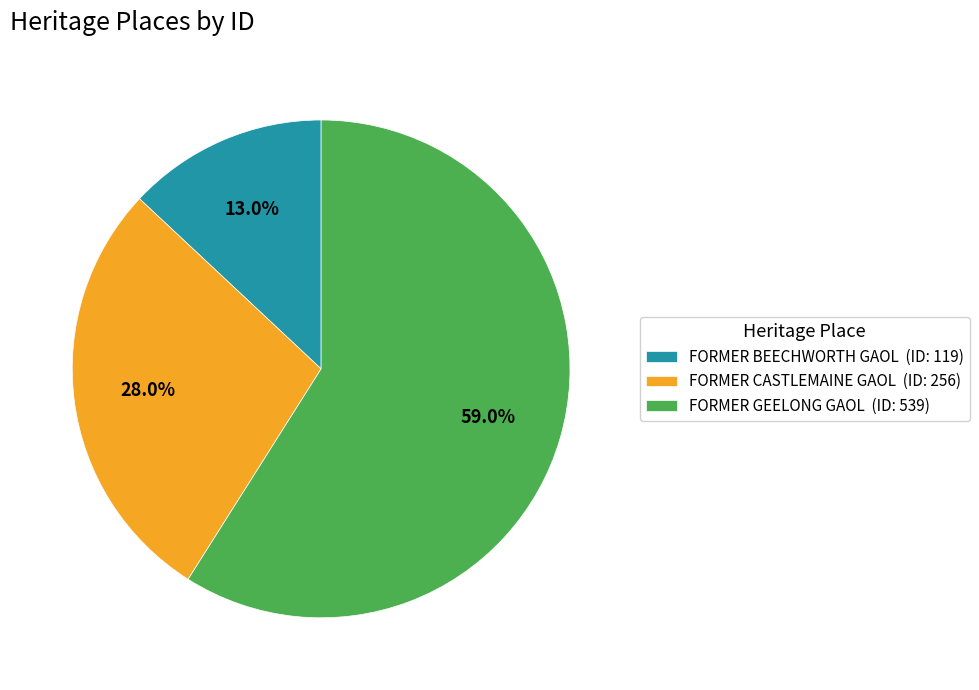

Which slice is the largest?

FORMER GEELONG GAOL